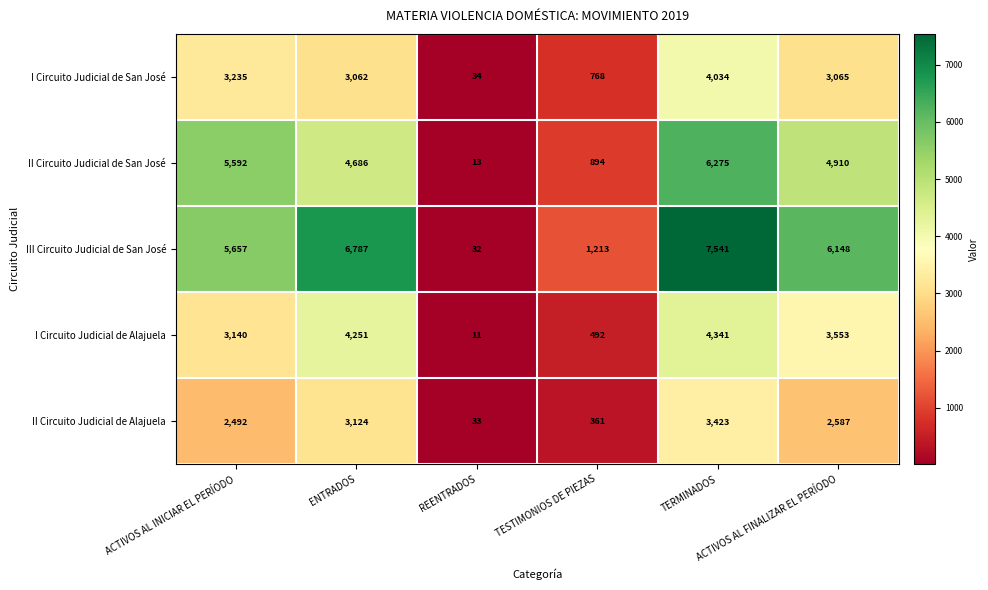

What is the spread (max minus min) of values at REENTRADOS?

23